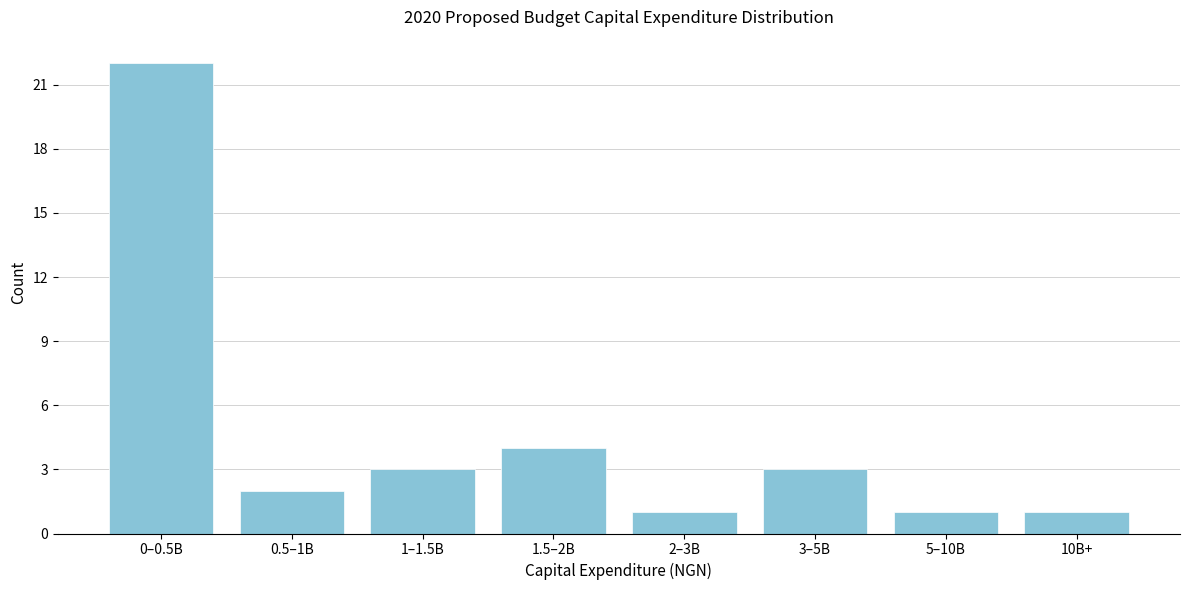

Reading left to right, list all the values displayed in this chart.

22	2	3	4	1	3	1	1